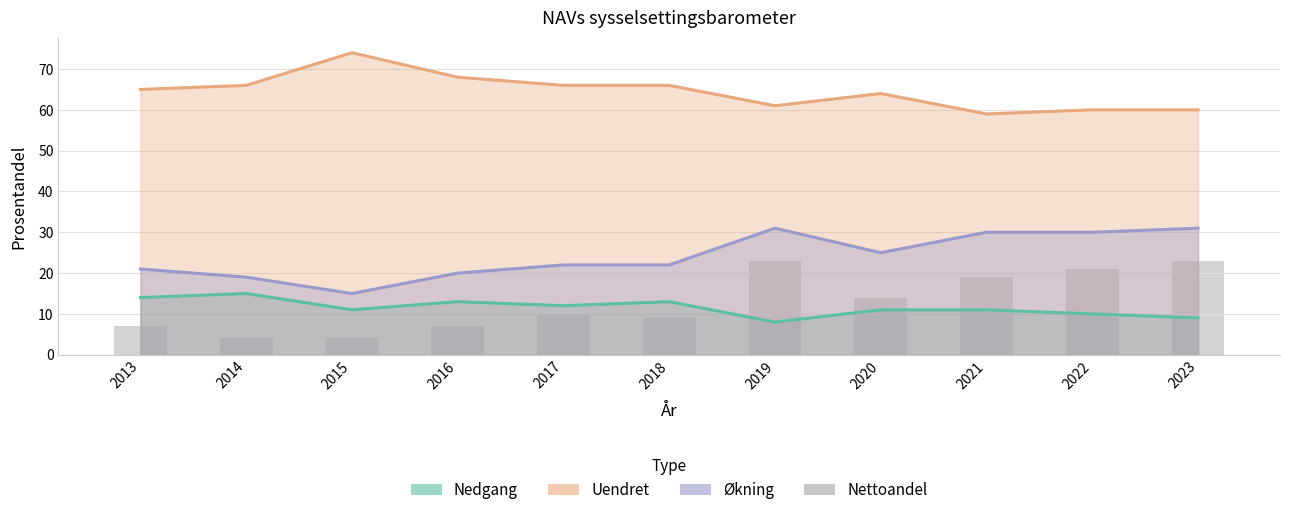

What is the smallest value displayed?

4